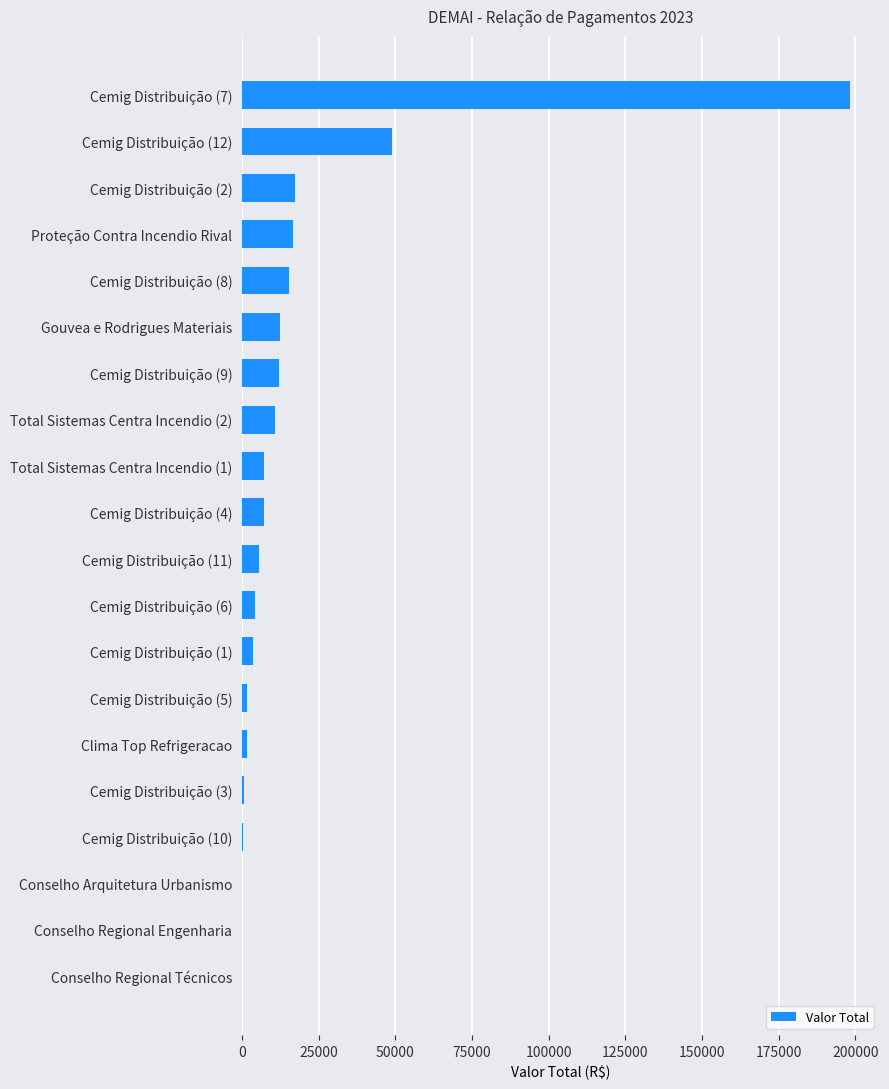

What is the approximate value at Proteção Contra Incendio Rival?

16666.5